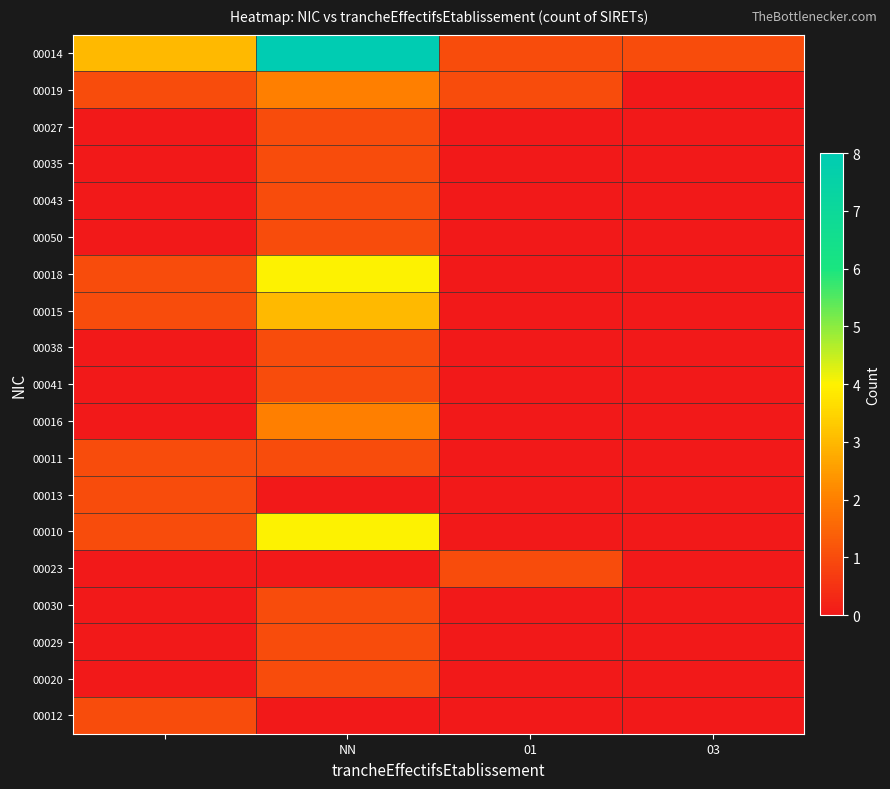

Reading left to right, what are all the values shown in this chart?

00014: 3	8	1	1
00019: 1	2	1	0
00027: 0	1	0	0
00035: 0	1	0	0
00043: 0	1	0	0
00050: 0	1	0	0
00018: 1	4	0	0
00015: 1	3	0	0
00038: 0	1	0	0
00041: 0	1	0	0
00016: 0	2	0	0
00011: 1	1	0	0
00013: 1	0	0	0
00010: 1	4	0	0
00023: 0	0	1	0
00030: 0	1	0	0
00029: 0	1	0	0
00020: 0	1	0	0
00012: 1	0	0	0